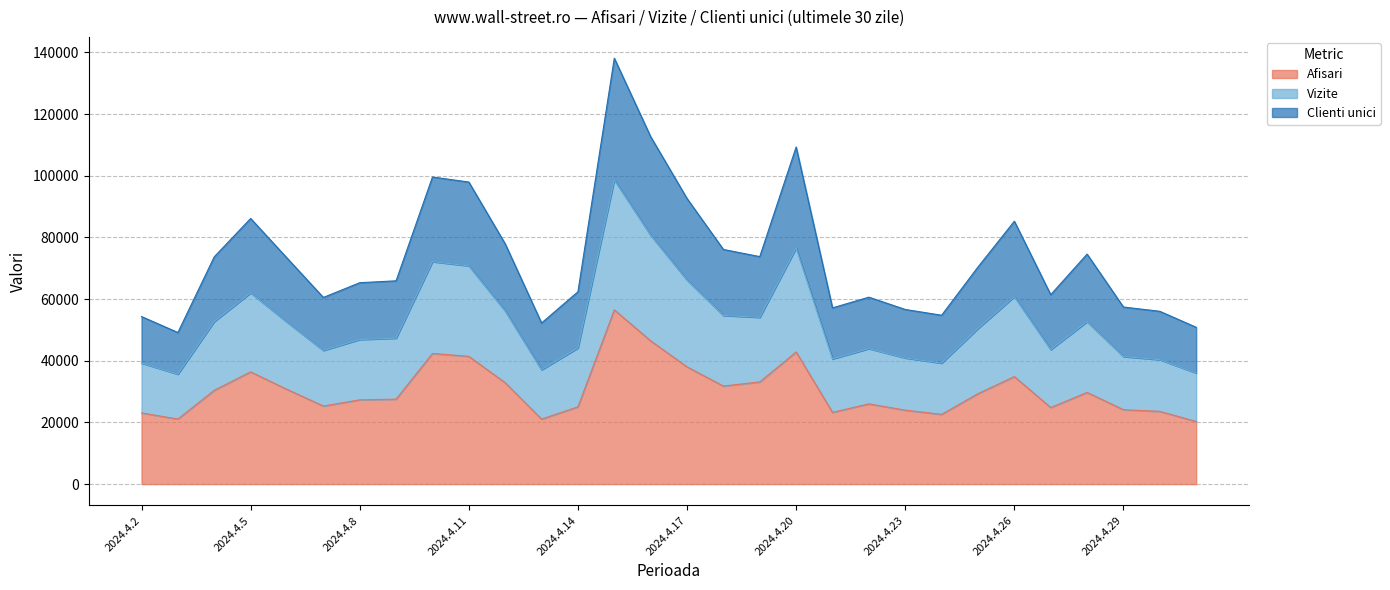

The Vizite series shows 166670 at 2024.4.17. True or false?

False